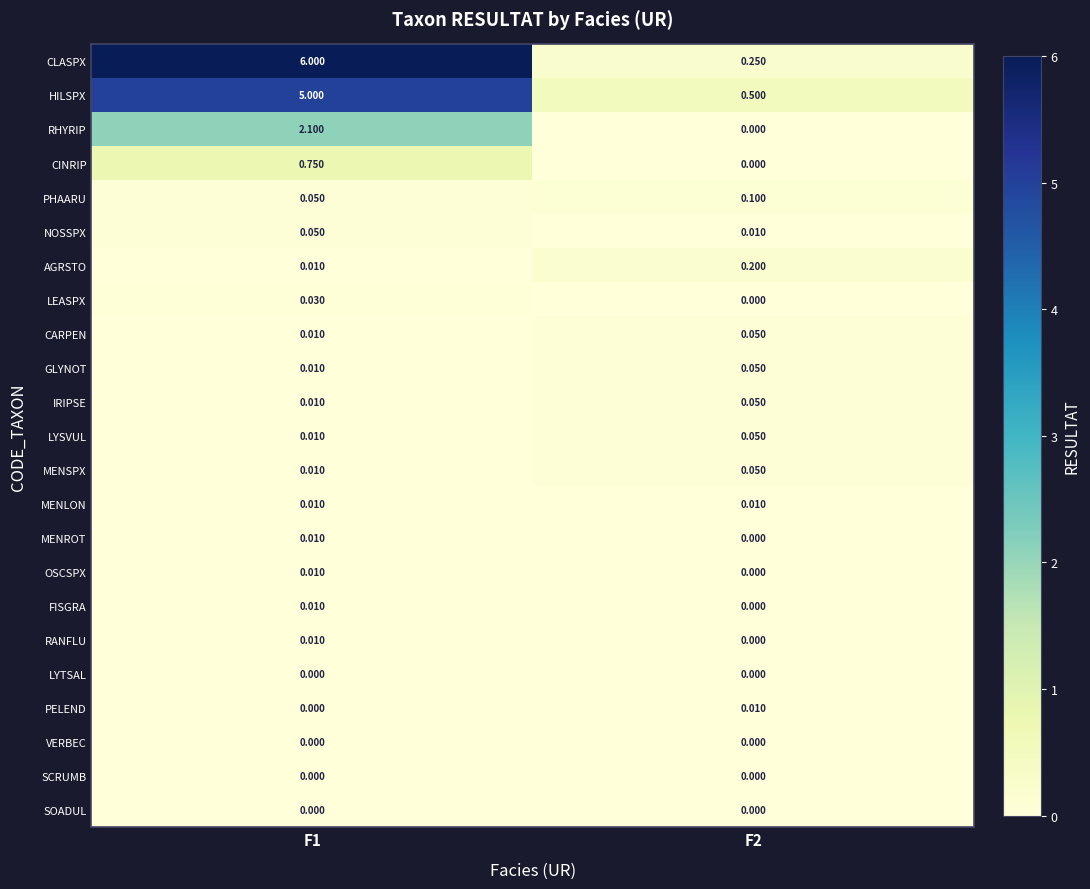

Which series changed the most between F1 and F2?

CLASPX